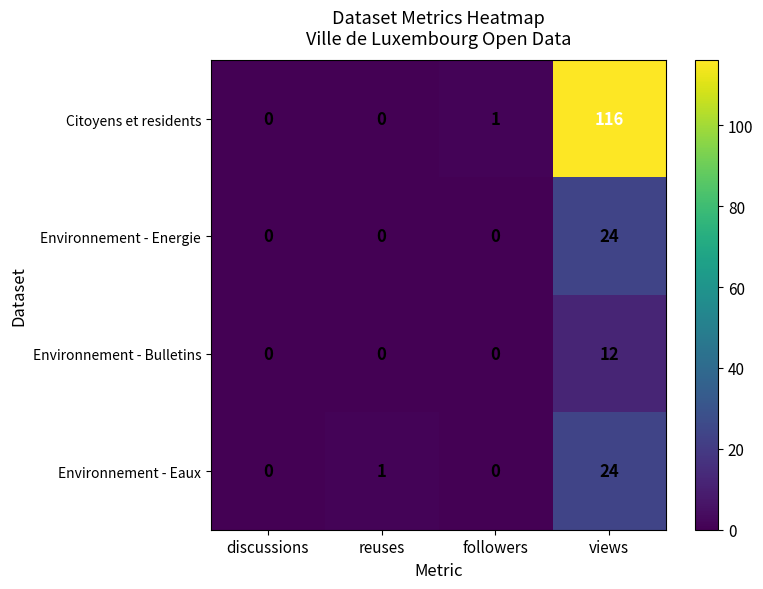

Reading left to right, list all the values displayed in this chart.

Citoyens et residents: 0	0	1	116
Environnement - Energie: 0	0	0	24
Environnement - Bulletins: 0	0	0	12
Environnement - Eaux: 0	1	0	24